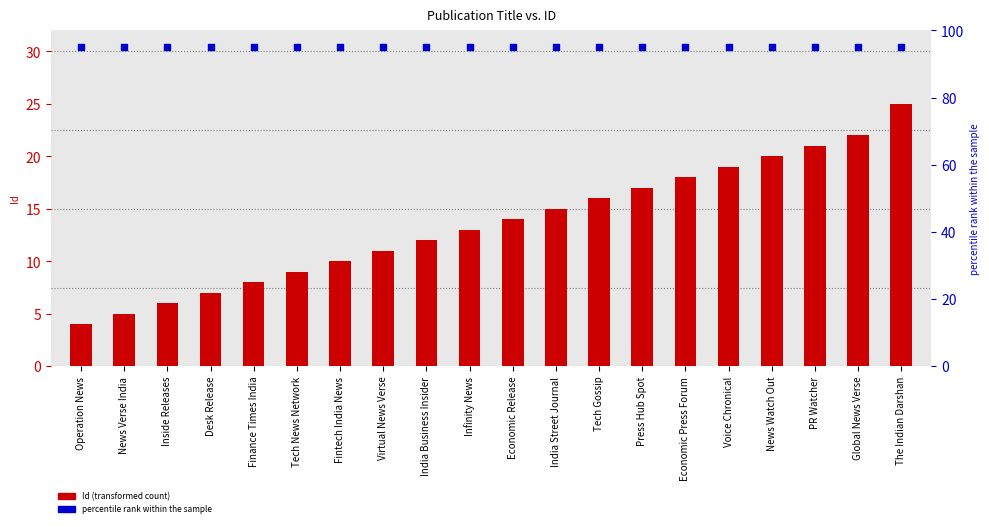

At how many categories does at least one series exceed 33?

20